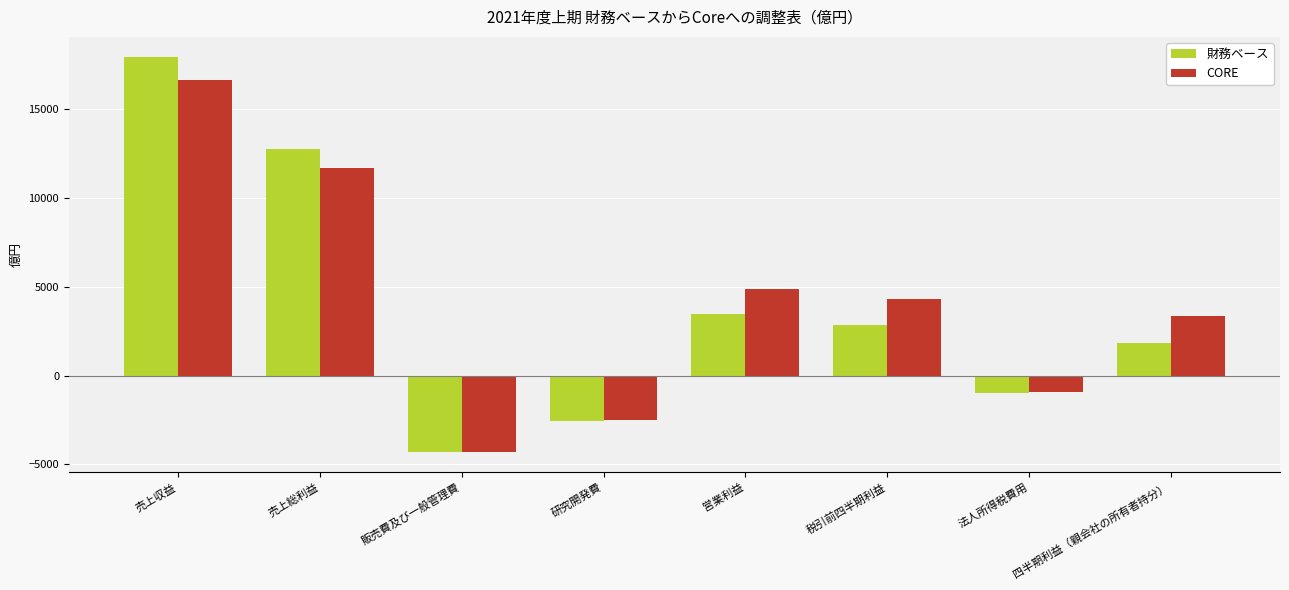

What is the minimum value shown in the chart?

-4319